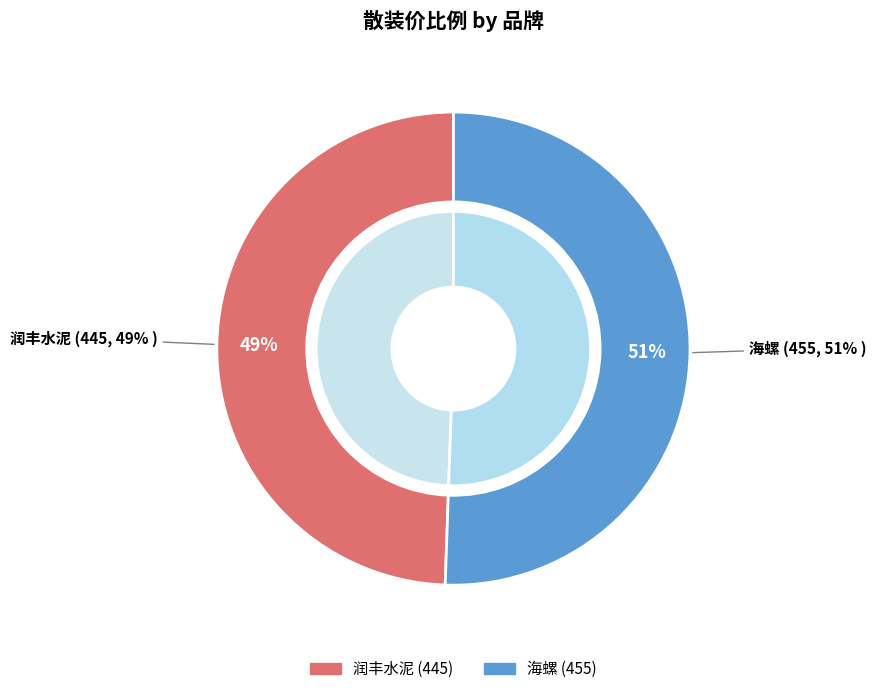

To the nearest percent, what is the combined percentage of 润丰水泥 and 海螺?

100%